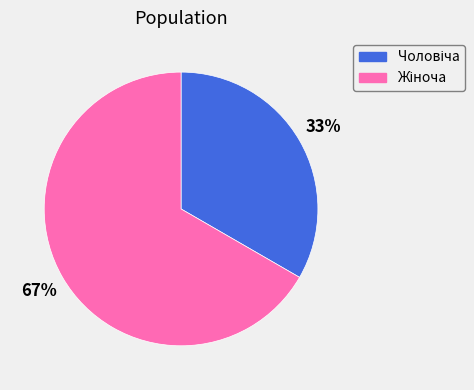

Count the number of slices in the pie.

2